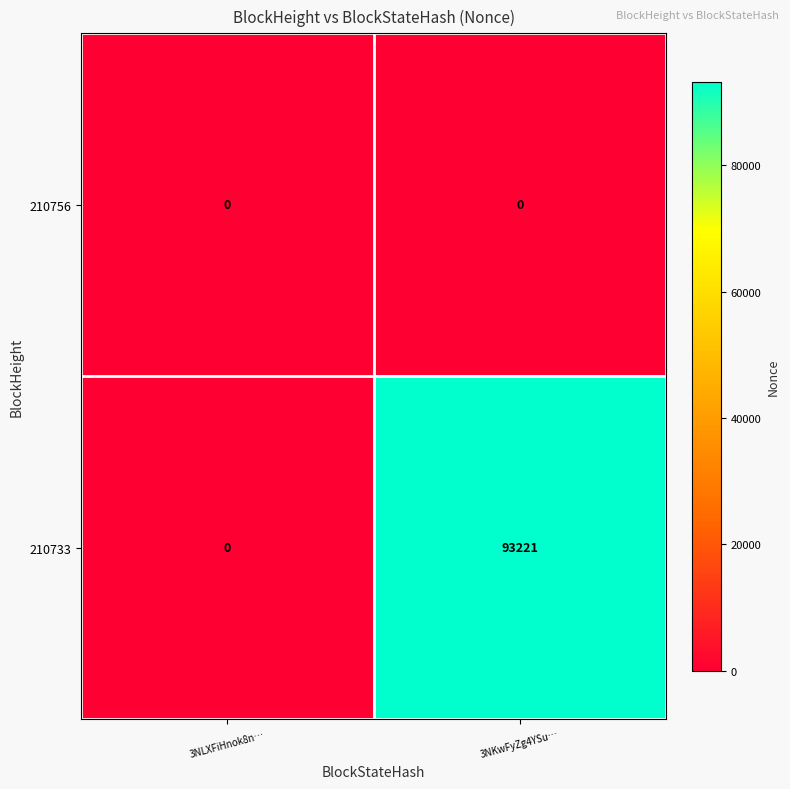

Is the value of 210756 at 3NKwFyZg4YSu… greater than the value of 210733 at 3NKwFyZg4YSu…?

No